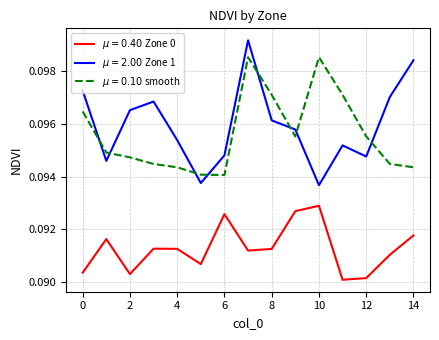

Which series has the largest range (max minus min)?

$\mu=2.00$ Zone 1